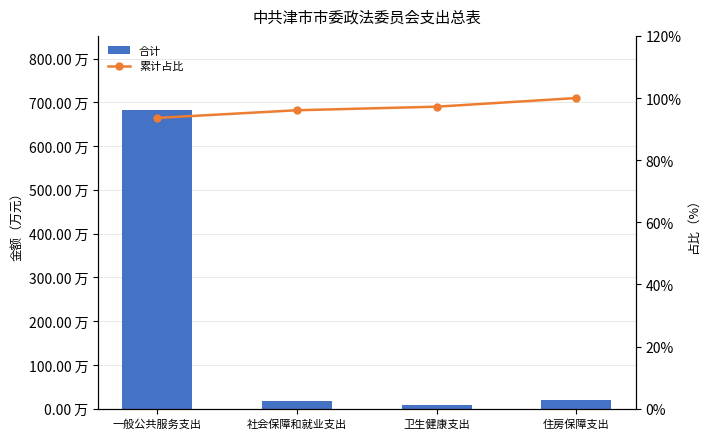

Where is 累计占比 nearest to the value 96?

社会保障和就业支出